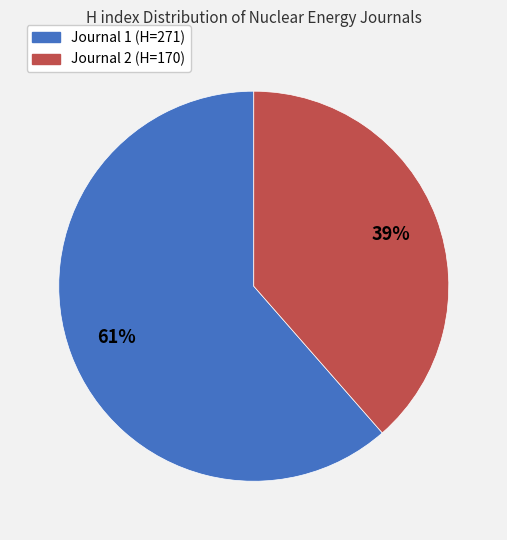

To the nearest percent, what is the average slice percentage?

50%